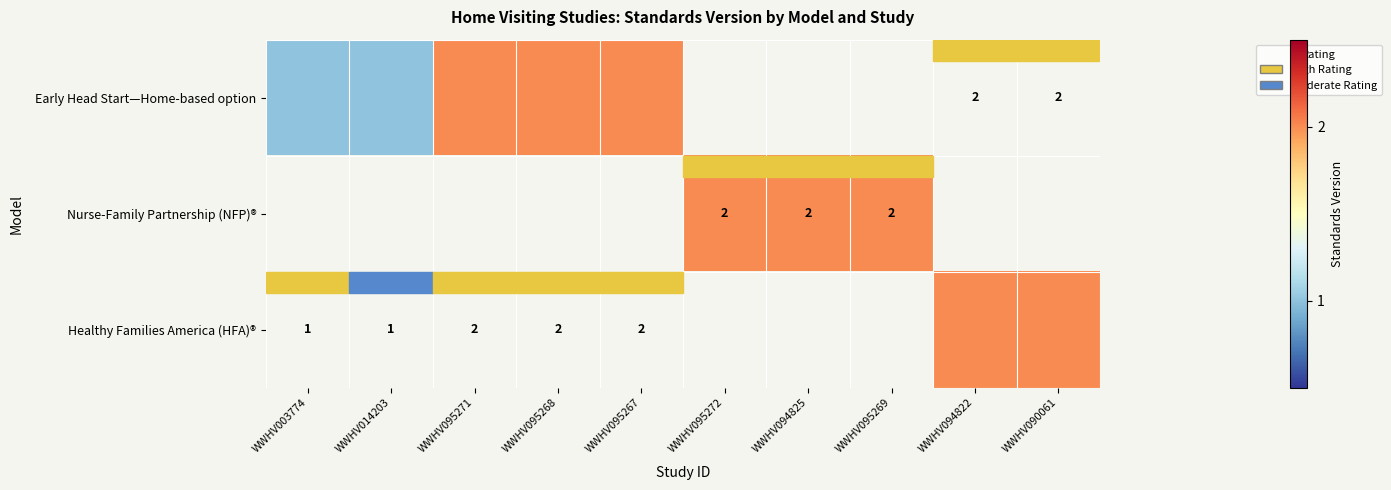

What is the sum of the Nurse-Family Partnership (NFP)® values at WWHV095269 and WWHV094825?

4